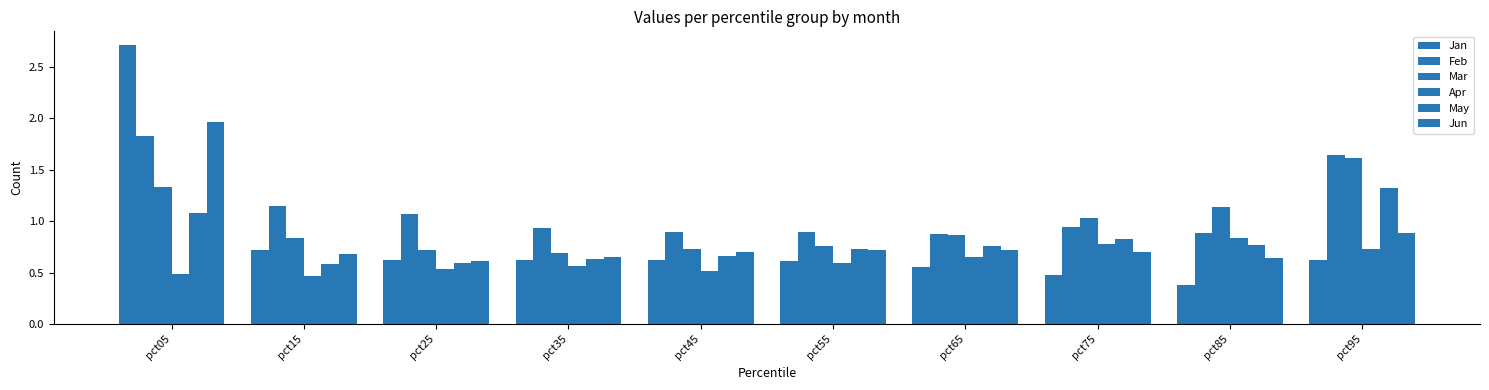

The value of Mar at pct75 is 0.5. True or false?

False